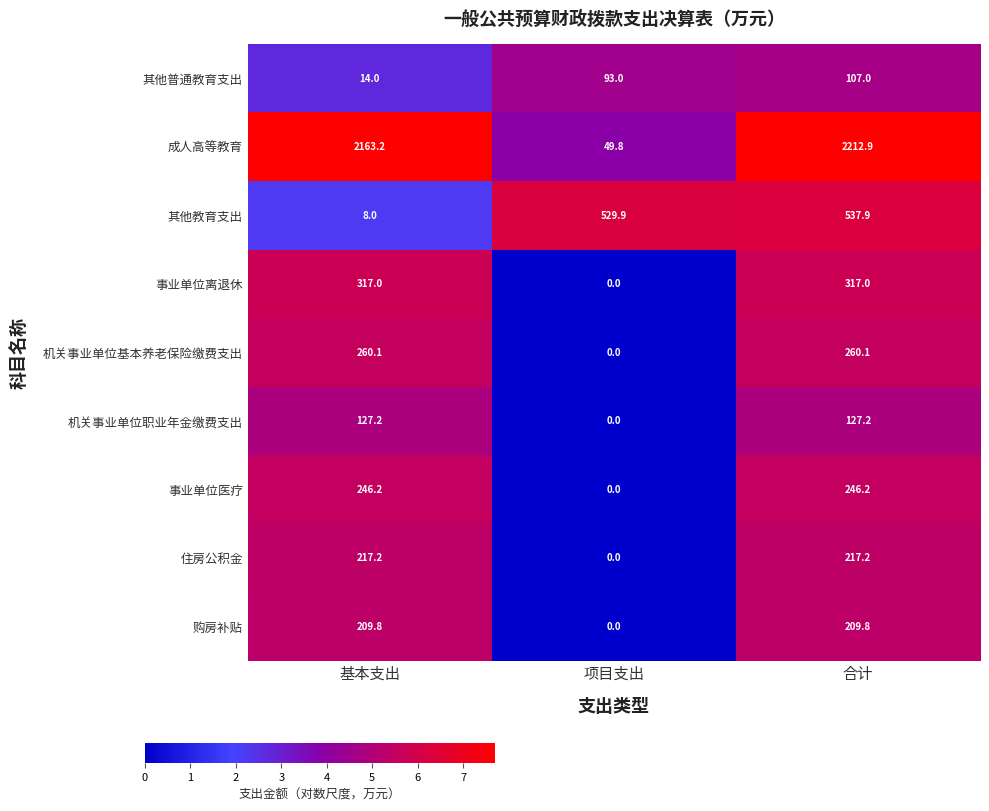

Between 项目支出 and 合计, which series saw the biggest shift?

成人高等教育